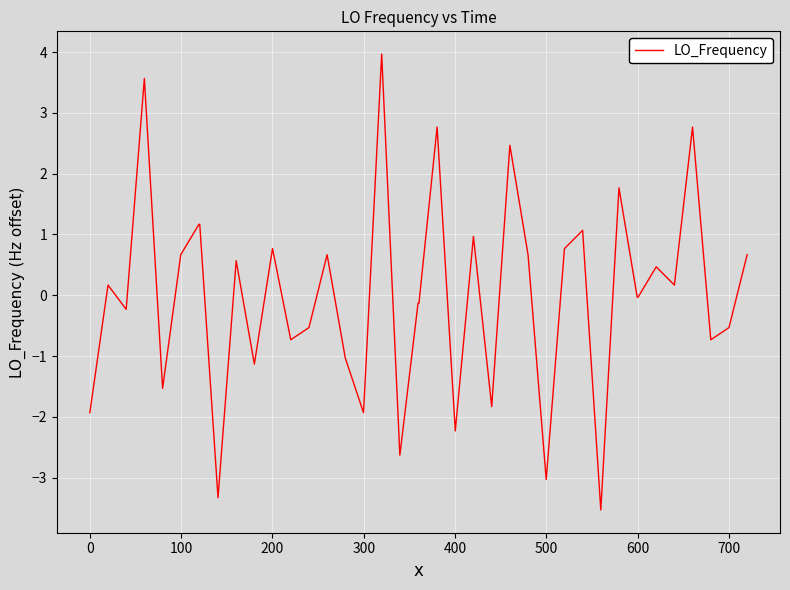

What is the difference between the maximum and minimum values?

7.5